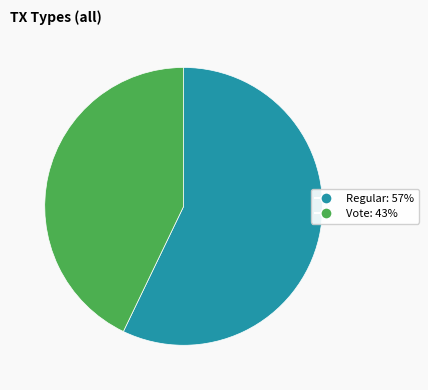

Between Regular and Vote, which is larger?

Regular